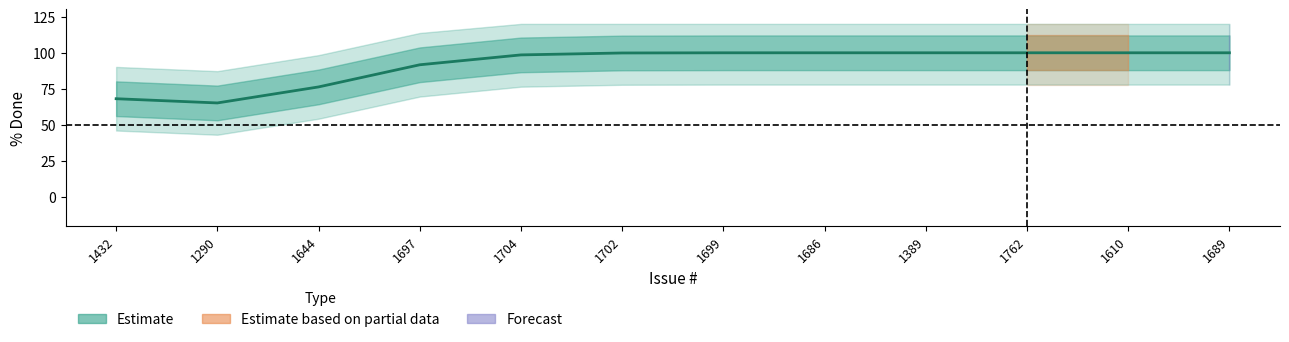

How many interior local valleys (lower than both neighbors) does the data have?

1